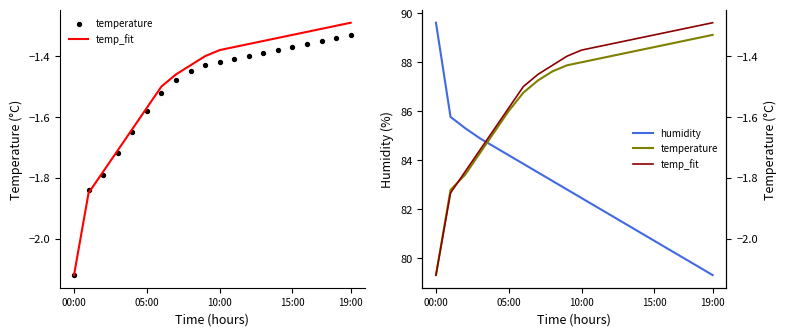

What are all the series names shown in the legend?

temp_fit, temperature, humidity